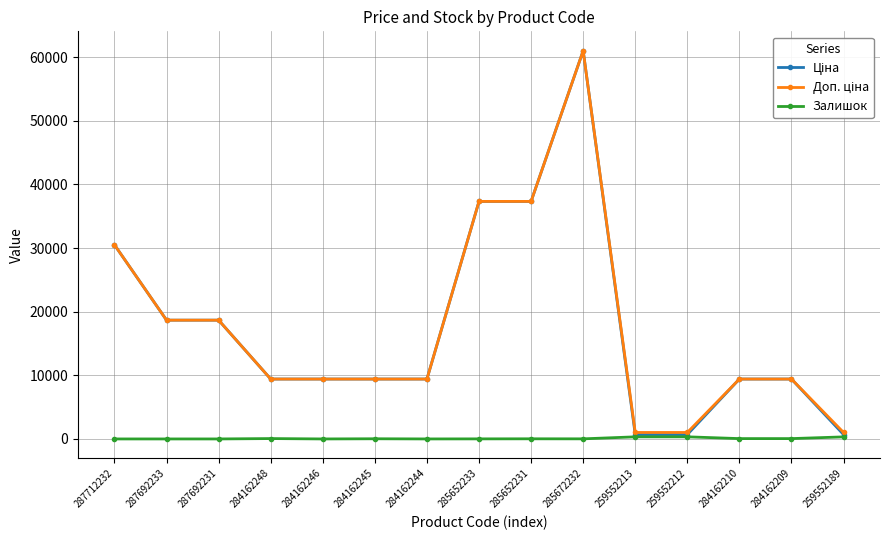

What is the difference between the highest and lowest values at 287692233?

18671.5